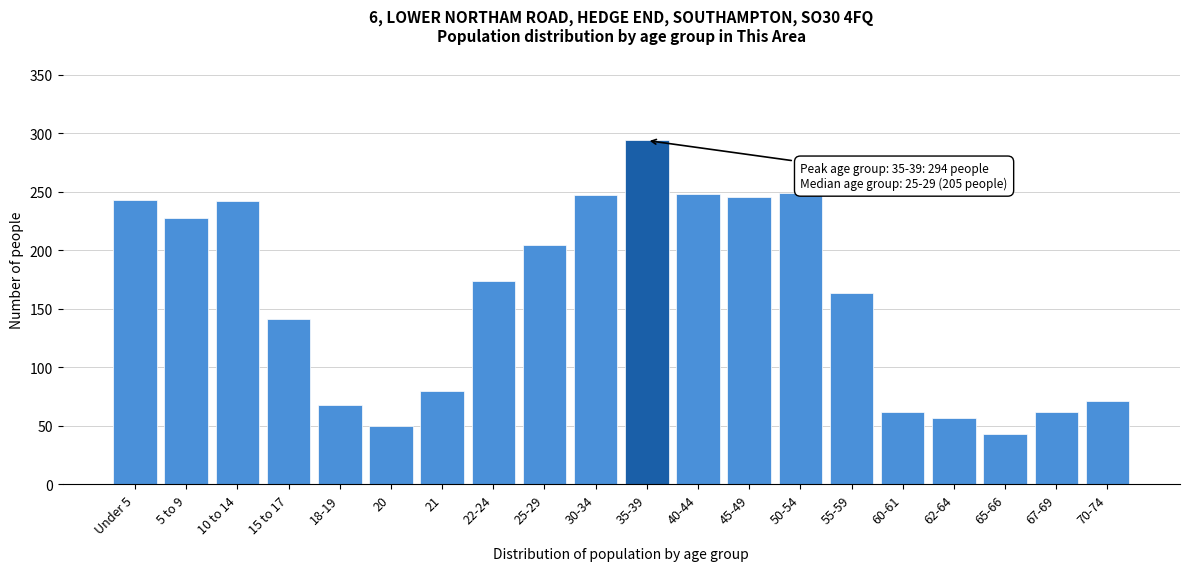

What is the ratio of the value at 21 to the value at 10 to 14?

0.3